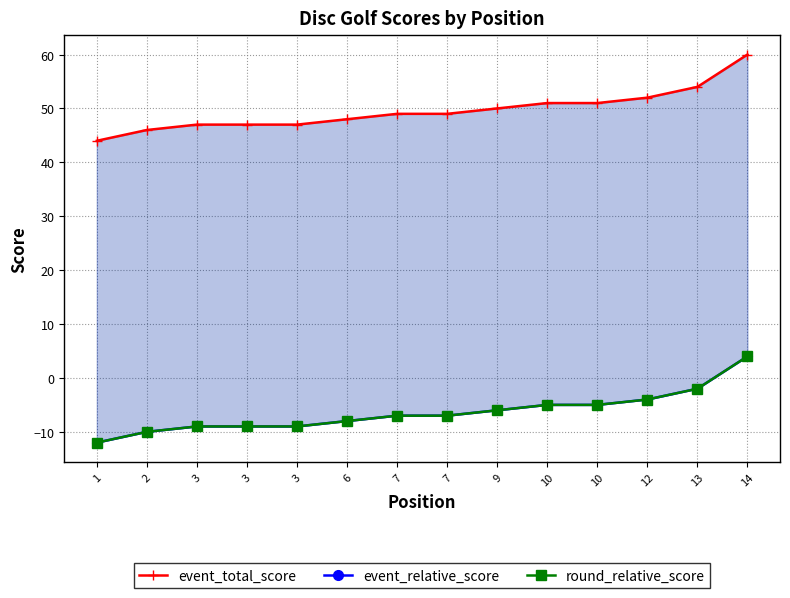

Reading left to right, list all the values displayed in this chart.

event_total_score: 1=44	2=46	3=47	3=47	3=47	6=48	7=49	7=49	9=50	10=51	10=51	12=52	13=54	14=60
event_relative_score: 1=-12	2=-10	3=-9	3=-9	3=-9	6=-8	7=-7	7=-7	9=-6	10=-5	10=-5	12=-4	13=-2	14=4
round_relative_score: 1=-12	2=-10	3=-9	3=-9	3=-9	6=-8	7=-7	7=-7	9=-6	10=-5	10=-5	12=-4	13=-2	14=4